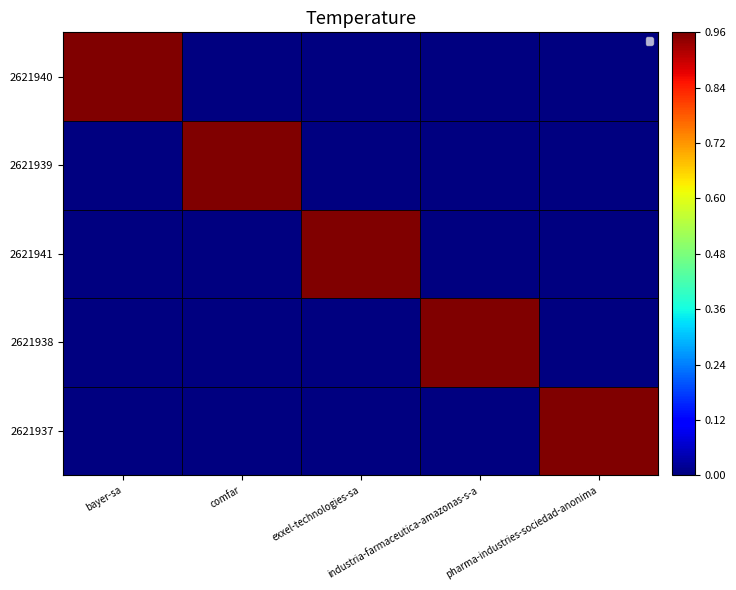

Count the number of data series in this chart.

5